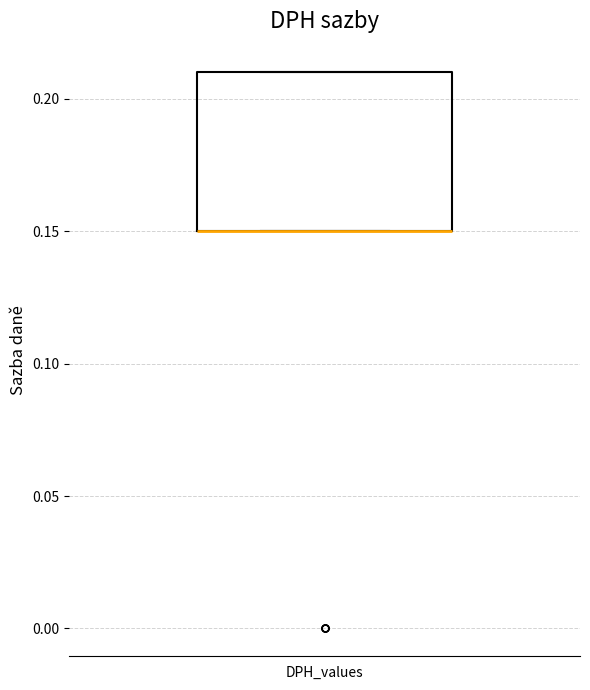

Read this box plot against the y-axis: the position of the median line, the range covered by the box, and the ends of both whiskers. The values are not printed on the chart, so give them approximately, as read against the axis.

median 0.15 (drawn on the box's lower edge), box 0.15 to 0.21, whiskers 0.15 to 0.21